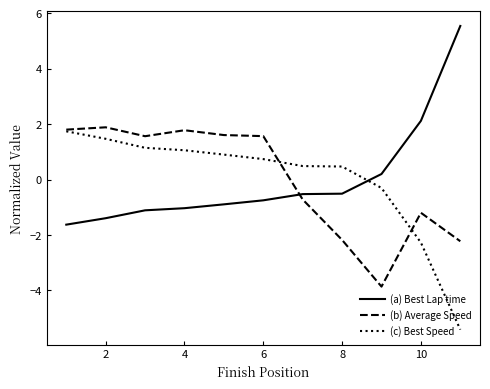

After their last crossing, which series has the higher values: (a) Best Lap time or (b) Average Speed?

(a) Best Lap time